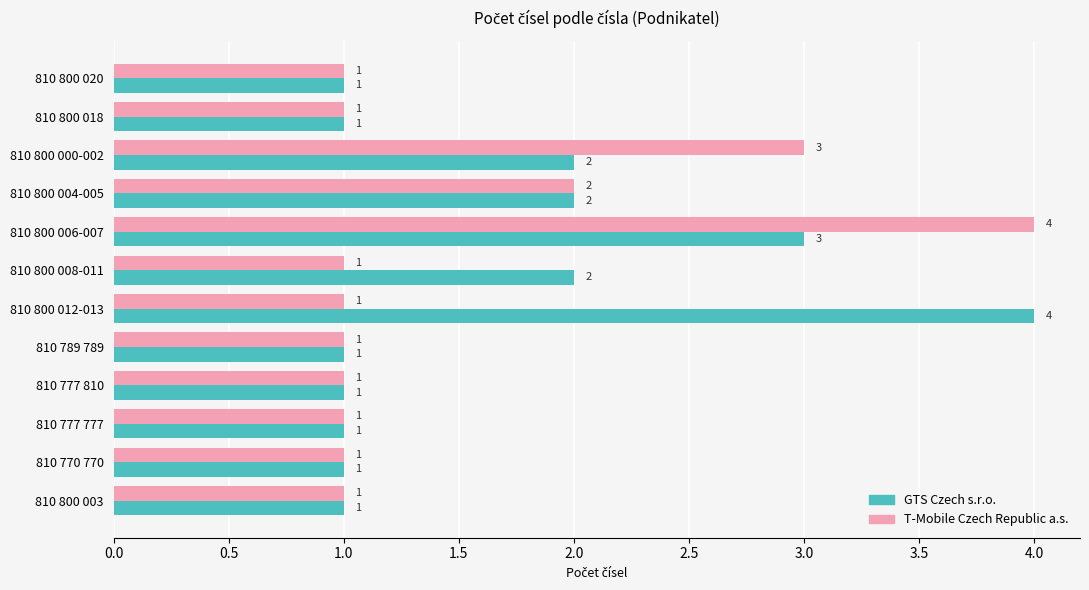

The value of T-Mobile Czech Republic a.s. at 810 800 003 is 1. True or false?

True